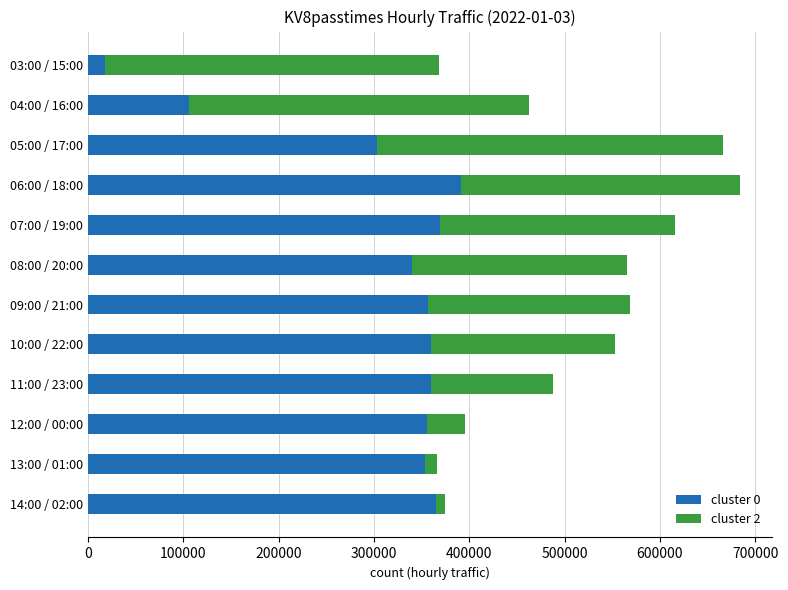

The cluster 0 series shows 356261 at 09:00 / 21:00. True or false?

True